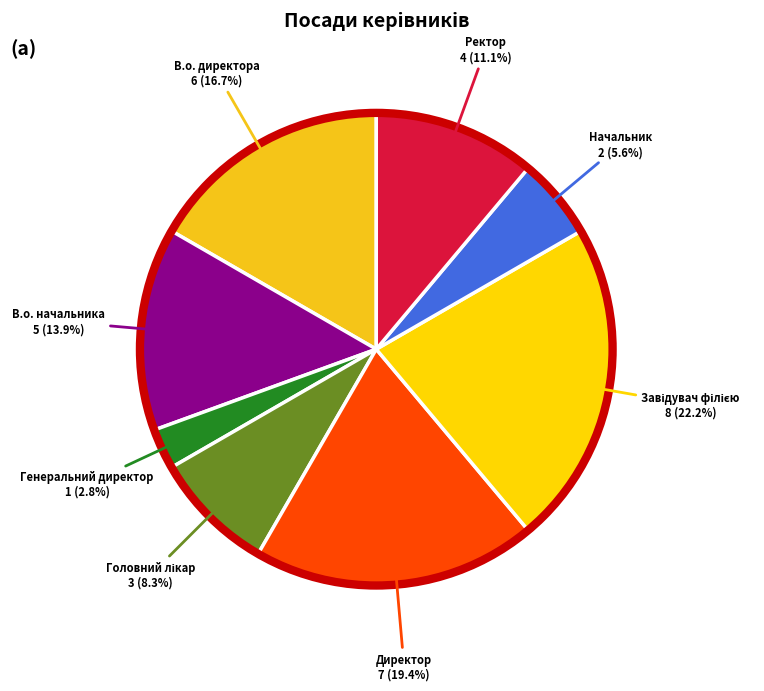

Which category has the smallest portion of the pie?

Генеральний директор